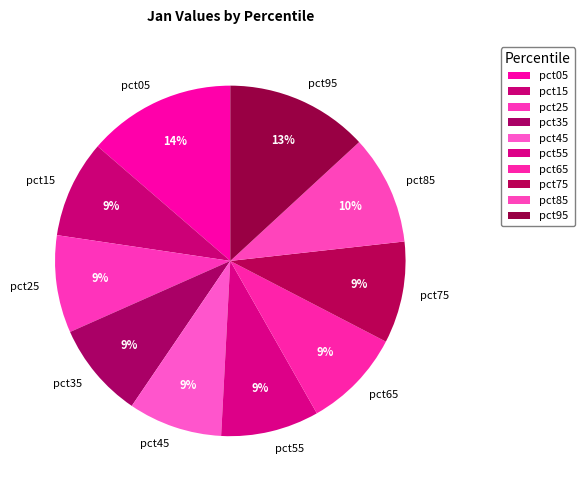

How many segments does this pie chart have?

10